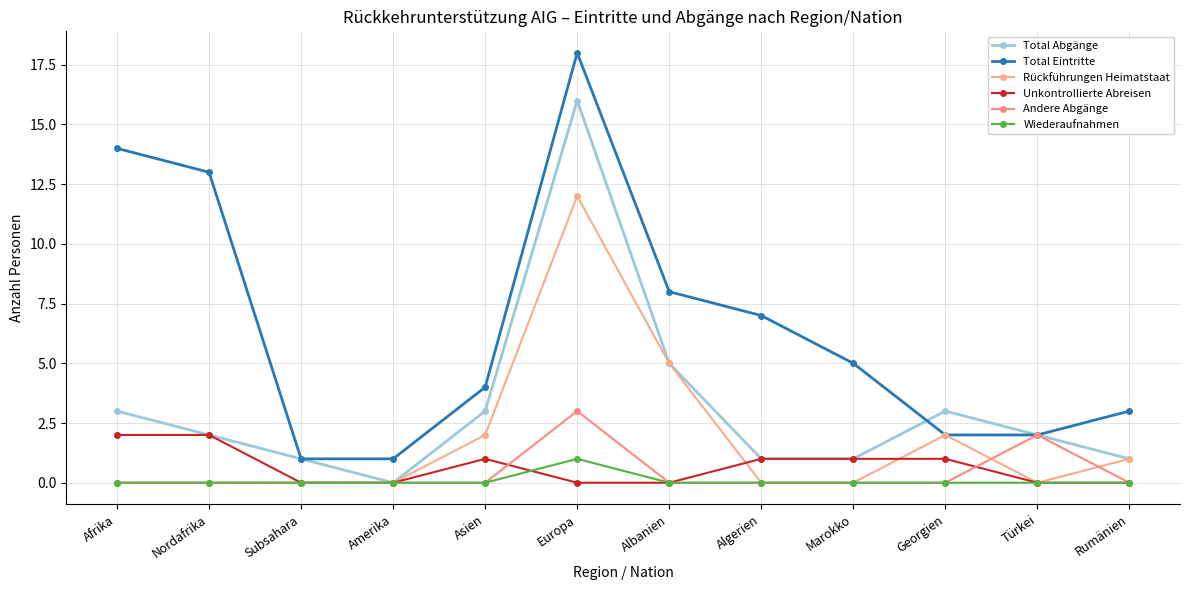

Rank the series at Nordafrika from highest to lowest value.

Total Eintritte, Total Abgänge, Unkontrollierte Abreisen, Rückführungen Heimatstaat, Andere Abgänge, Wiederaufnahmen